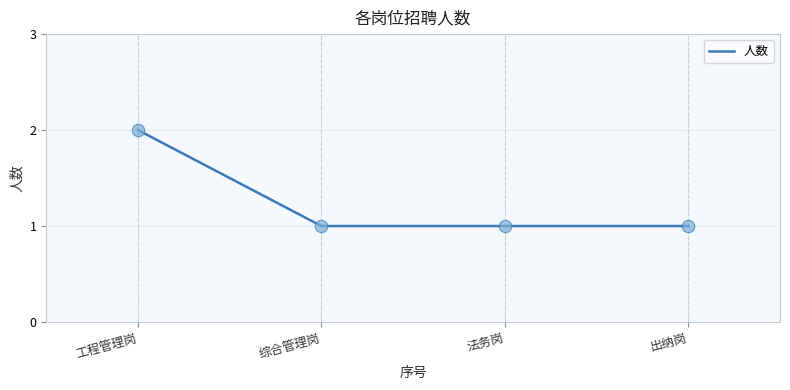

What is the ratio of the value at 法务岗 to the value at 工程管理岗?

0.5